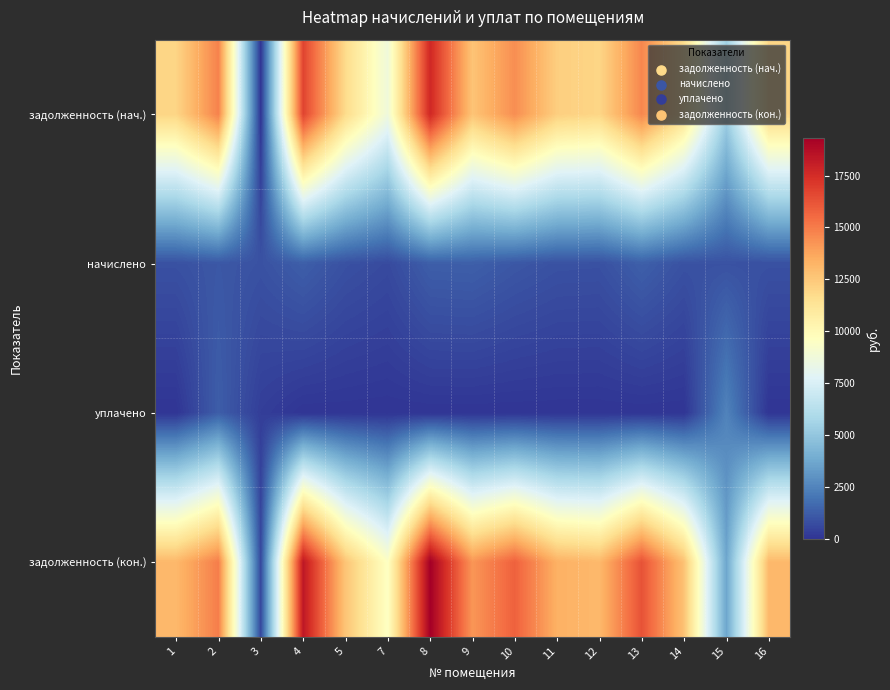

At how many categories does at least one series exceed 768?

15